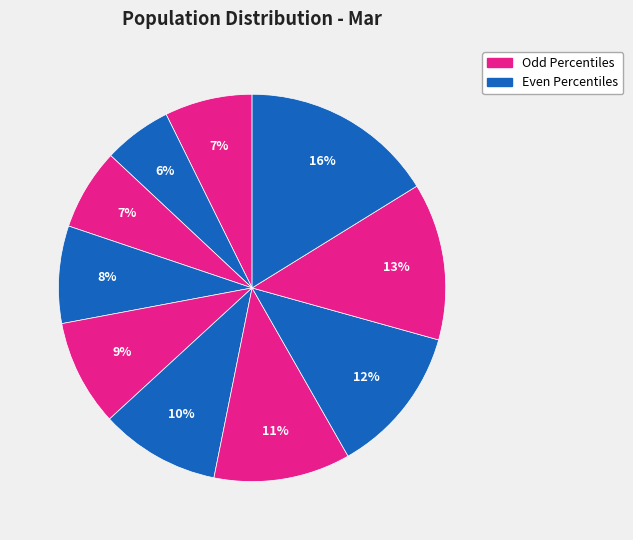

Count the number of slices in the pie.

10